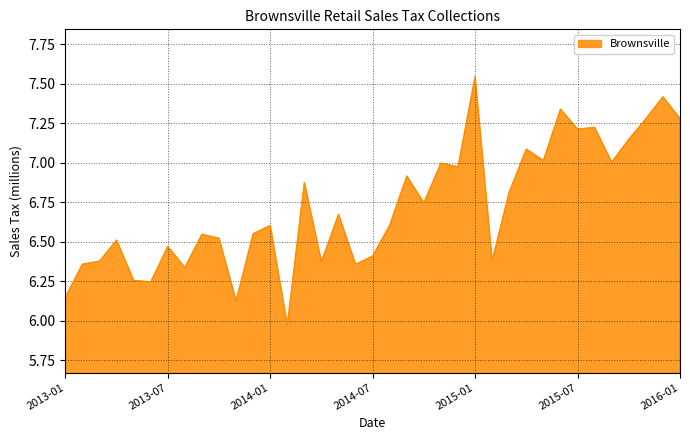

What is the difference between the maximum and minimum values?

1.6